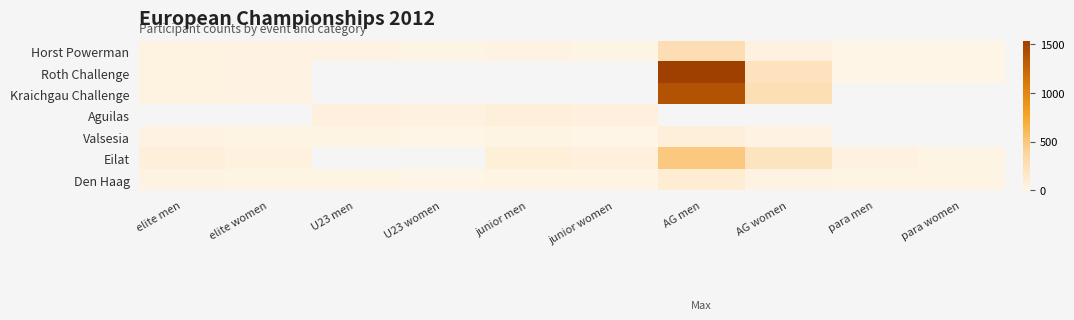

True or false: Roth Challenge has a value of 44.0 at elite men.

False